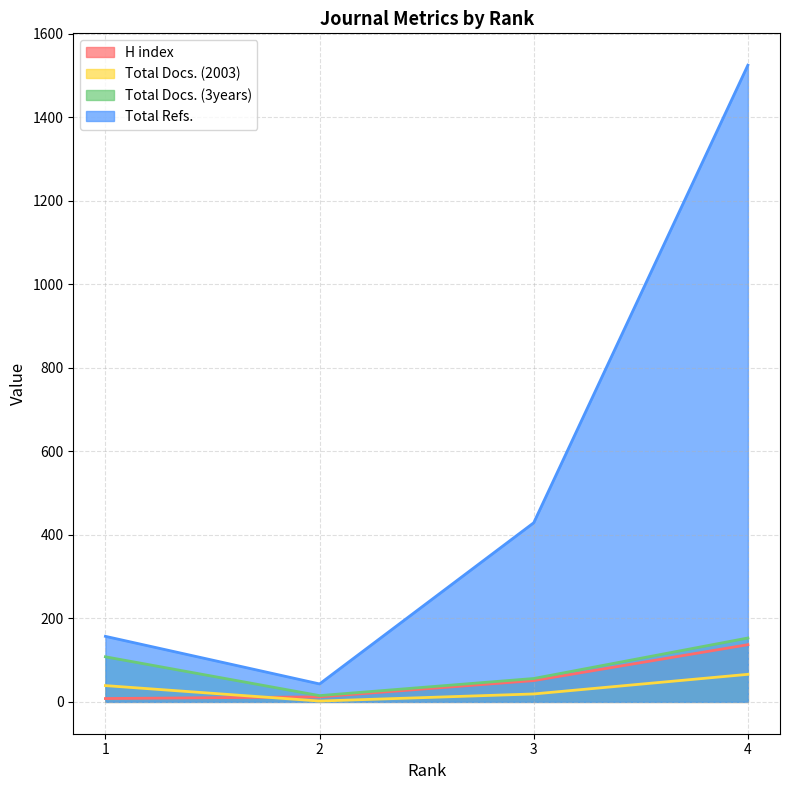

Rank the categories by Total Docs. (2003) value from highest to lowest.

4, 1, 3, 2